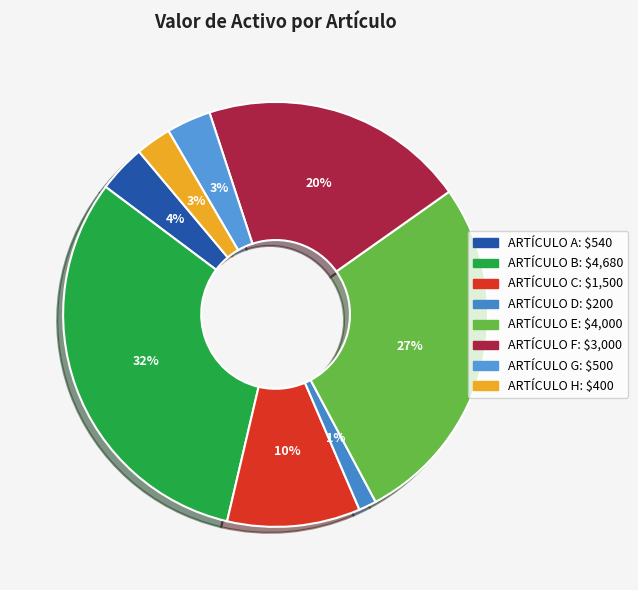

What is the largest slice in the pie chart?

ARTÍCULO B